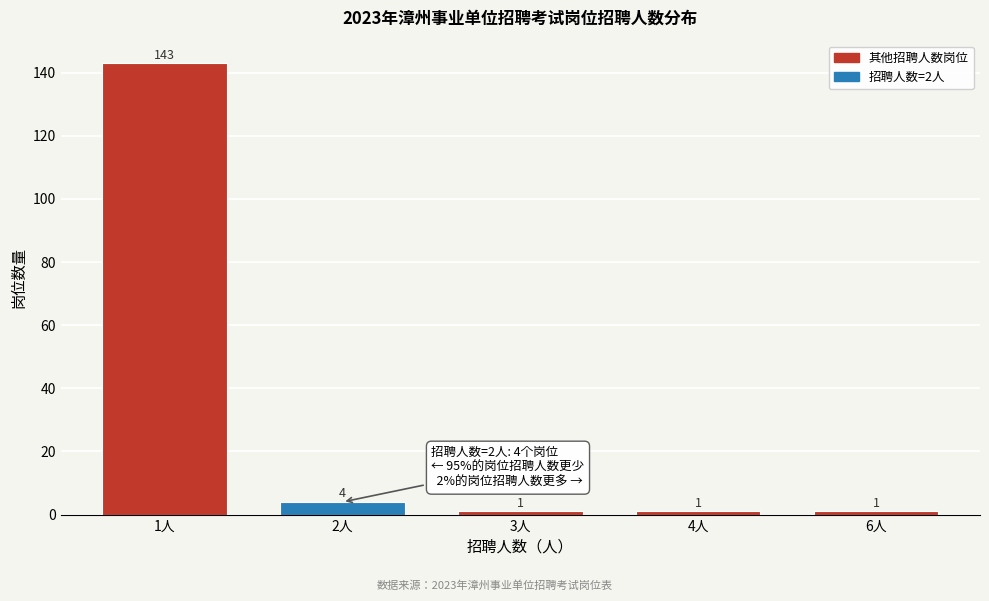

Reading right to left, what are all the values shown in this chart?

1	1	1	4	143